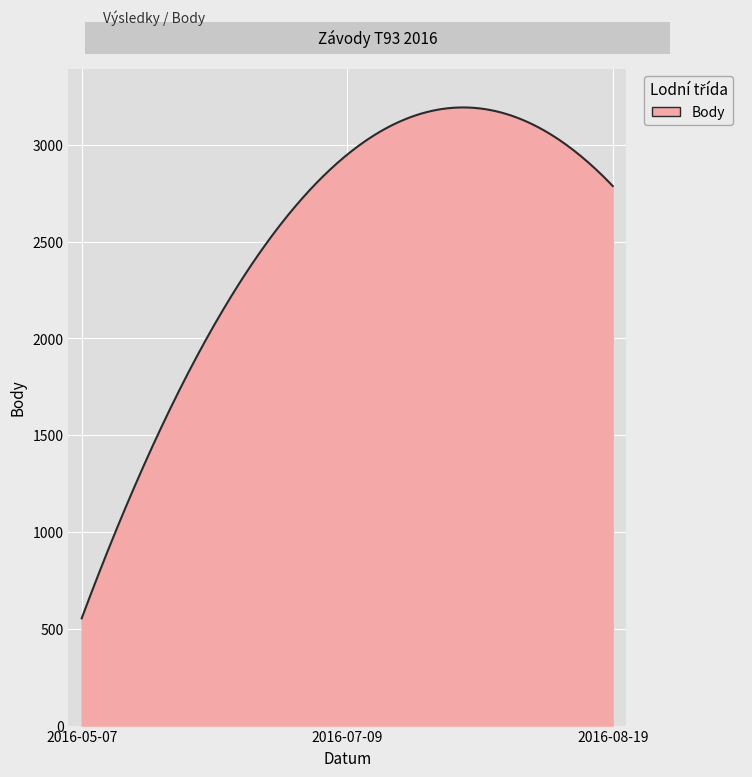

What is the average value?

2520.0